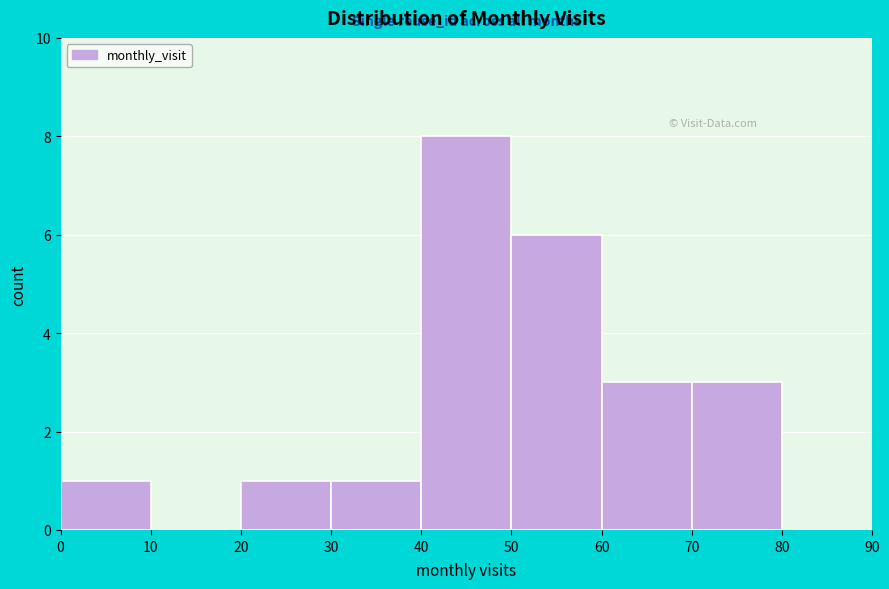

Reading left to right, transcribe this chart: for each bar, give the range it covers on the x-axis and its height. The values are not printed on the chart, so give them approximately, as read against the axis.

0 to 10: 1
10 to 20: 0
20 to 30: 1
30 to 40: 1
40 to 50: 8
50 to 60: 6
60 to 70: 3
70 to 80: 3
80 to 90: 0